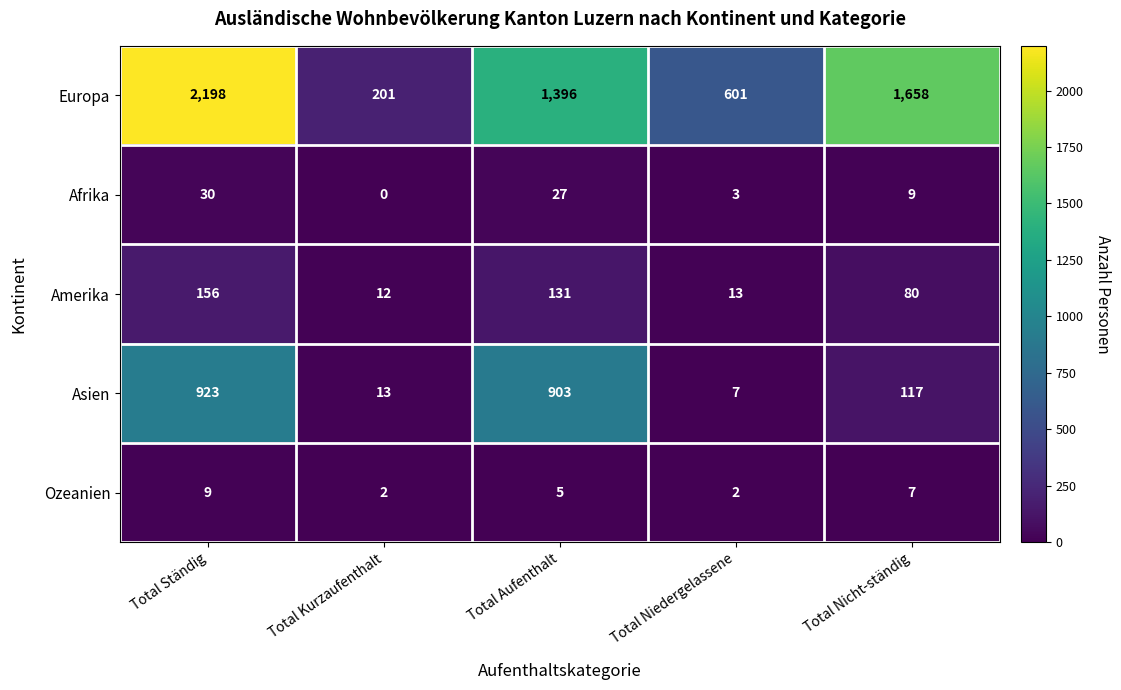

What is the greatest value displayed?

2198